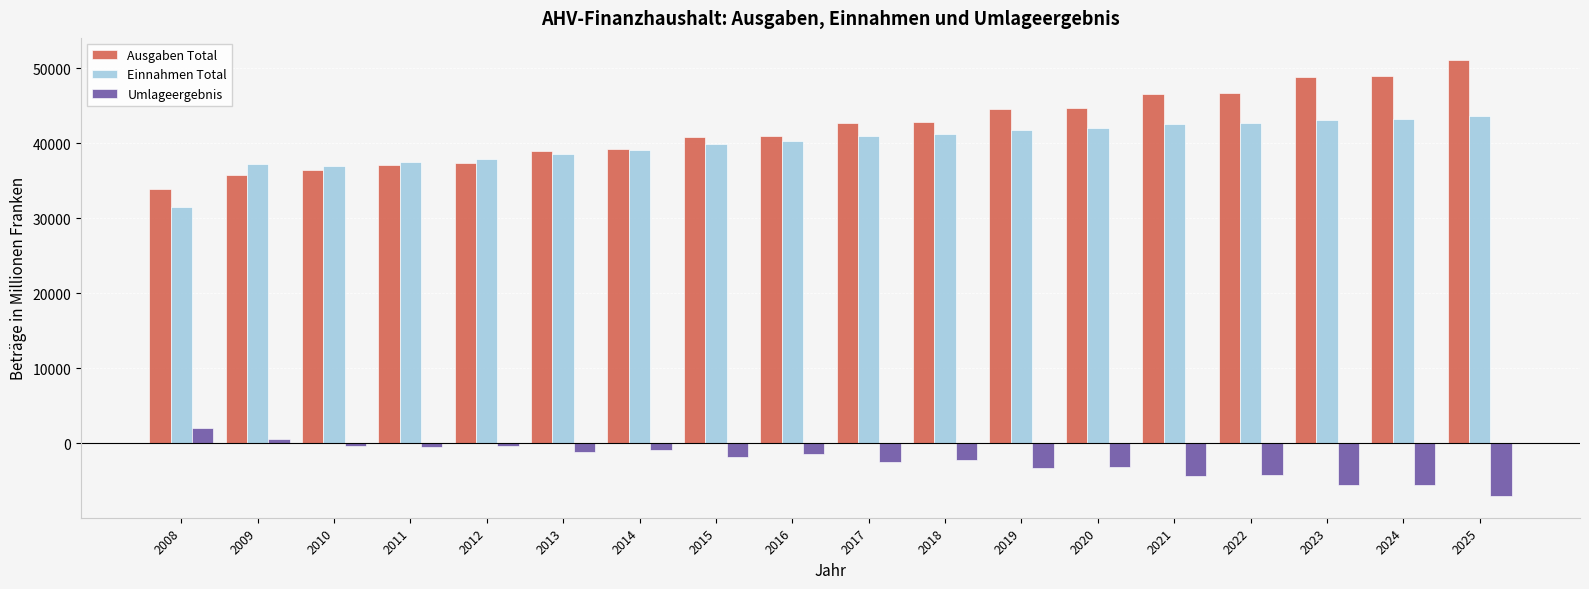

At 2009, list the series in order from smallest to largest.

Umlageergebnis, Ausgaben Total, Einnahmen Total